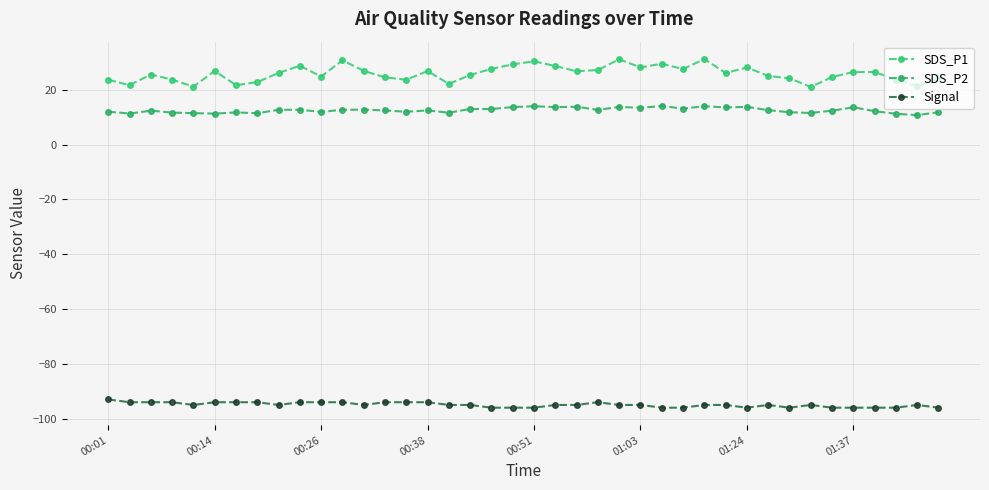

True or false: SDS_P1 and SDS_P2 cross at least once.

False